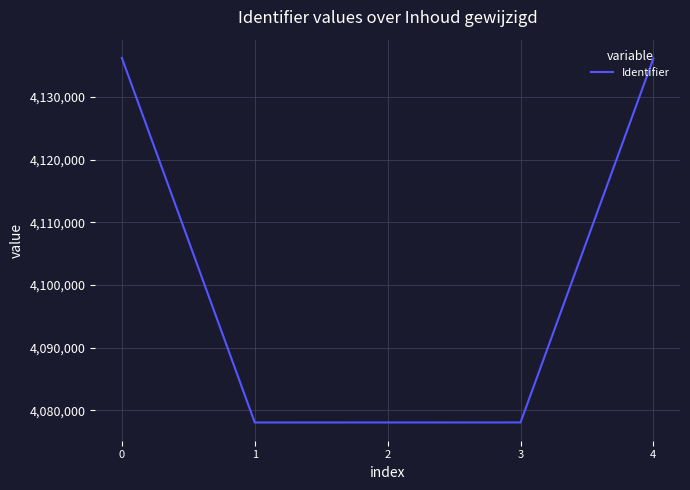

What is the greatest value displayed?

4136230